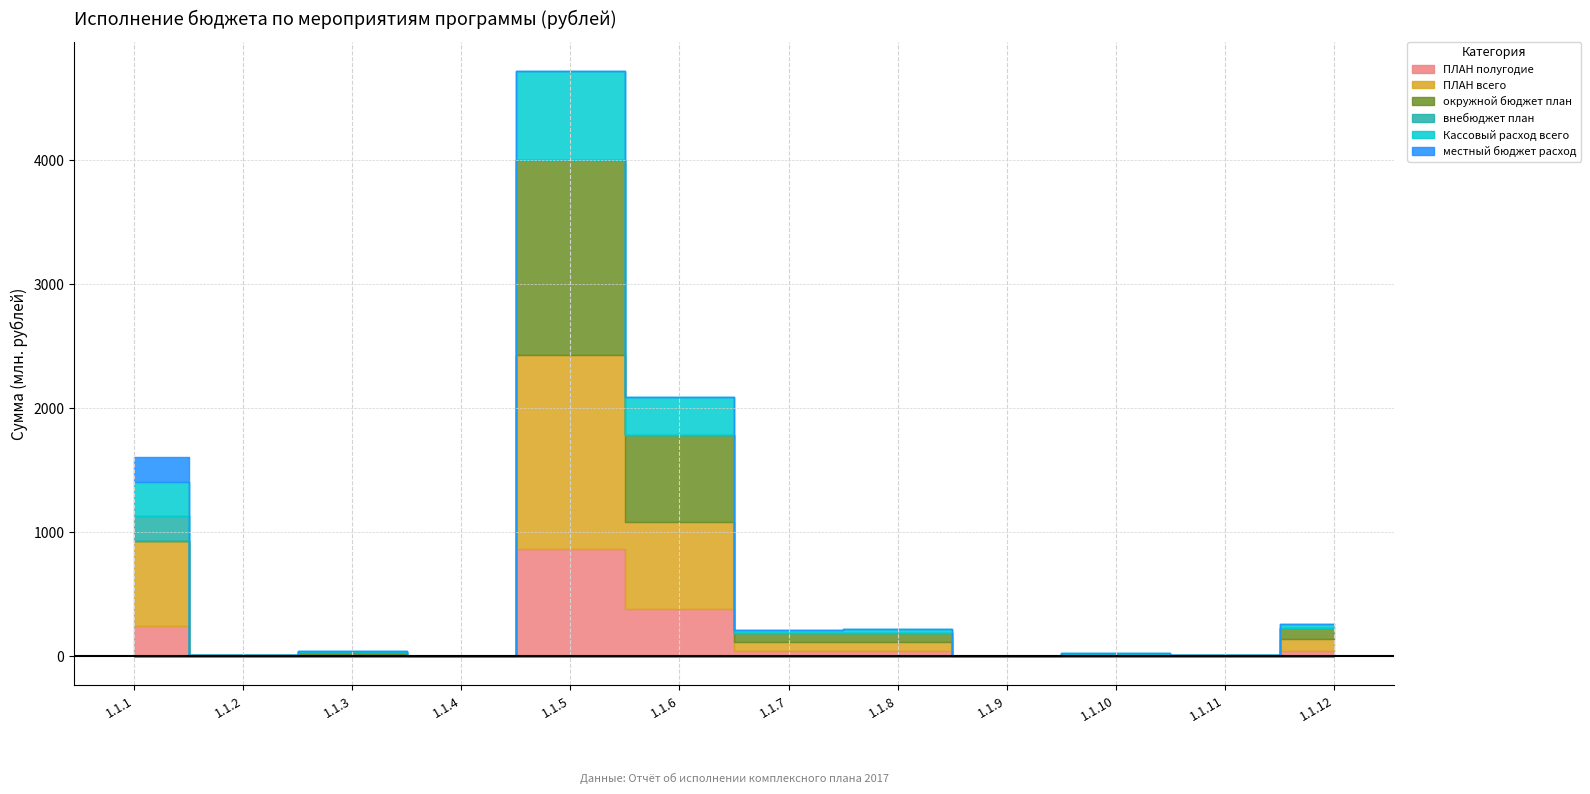

Reading left to right, what are all the values shown in this chart?

ПЛАН полугодие: 1.1.1=242833374	1.1.2=3985075	1.1.3=5834250	1.1.4=329400	1.1.5=862247540	1.1.6=378595300	1.1.7=38938258	1.1.8=38488655	1.1.9=360000	1.1.10=3870000	1.1.11=798940	1.1.12=42138000
ПЛАН всего: 1.1.1=688061571	1.1.2=6603150	1.1.3=13567800	1.1.4=714100	1.1.5=1569625100	1.1.6=701862200	1.1.7=72963000	1.1.8=74919700	1.1.9=781400	1.1.10=7740000	1.1.11=3382500	1.1.12=93157000
окружной бюджет план: 1.1.1=0	1.1.2=0	1.1.3=13567800	1.1.4=0	1.1.5=1569625100	1.1.6=701862200	1.1.7=72963000	1.1.8=74919700	1.1.9=781400	1.1.10=7740000	1.1.11=3382500	1.1.12=93157000
внебюджет план: 1.1.1=203015535	1.1.2=0	1.1.3=0	1.1.4=0	1.1.5=0	1.1.6=0	1.1.7=0	1.1.8=0	1.1.9=0	1.1.10=0	1.1.11=0	1.1.12=0
Кассовый расход всего: 1.1.1=274898782	1.1.2=741939	1.1.3=5834250	1.1.4=329400	1.1.5=719497187	1.1.6=312466988	1.1.7=29767185	1.1.8=28472858	1.1.9=300916	1.1.10=2977000	1.1.11=792309	1.1.12=28907928
местный бюджет расход: 1.1.1=198554771	1.1.2=741939	1.1.3=0	1.1.4=329400	1.1.5=0	1.1.6=0	1.1.7=0	1.1.8=0	1.1.9=0	1.1.10=0	1.1.11=0	1.1.12=0